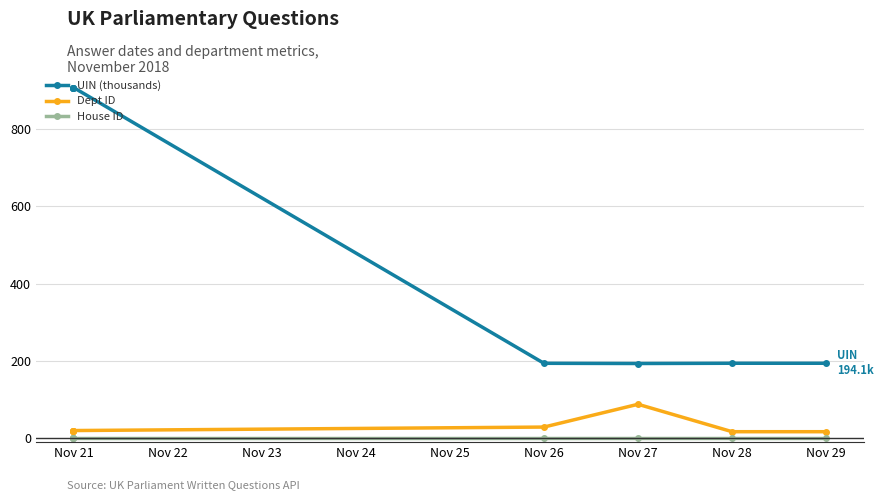

Reading right to left, list all the values displayed in this chart.

UIN (thousands): 194.1	194.1	193.5	194.0	907.7	907.7	907.7	907.7
Dept ID: 17.0	17.0	88.0	29.0	20.0	20.0	20.0	20.0
House ID: 1.0	1.0	1.0	1.0	1.0	1.0	1.0	1.0